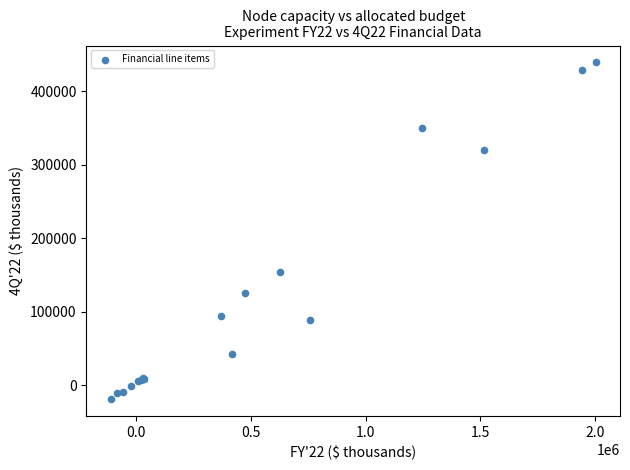

What Y value in the scatter plot is closest to 210024?

153514